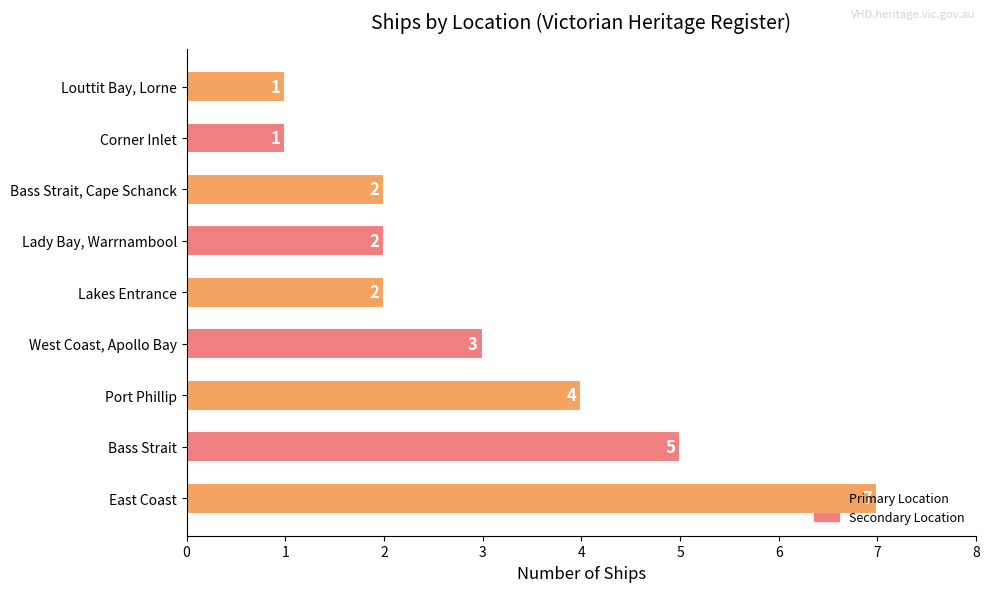

How many values are between 2 and 4?

5